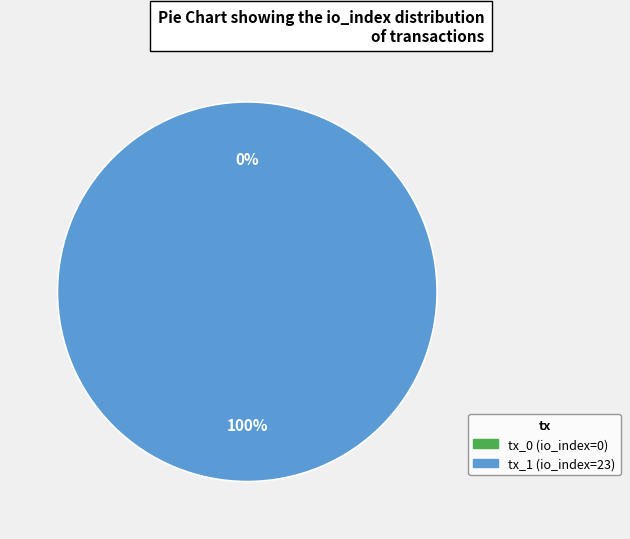

What is the majority slice?

tx_1 (io_index=23)